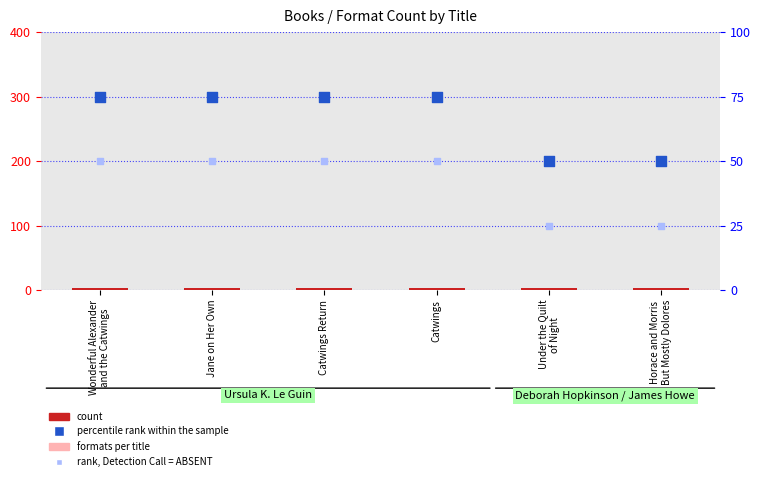

Which series has the largest total across all categories?

percentile rank within the sample